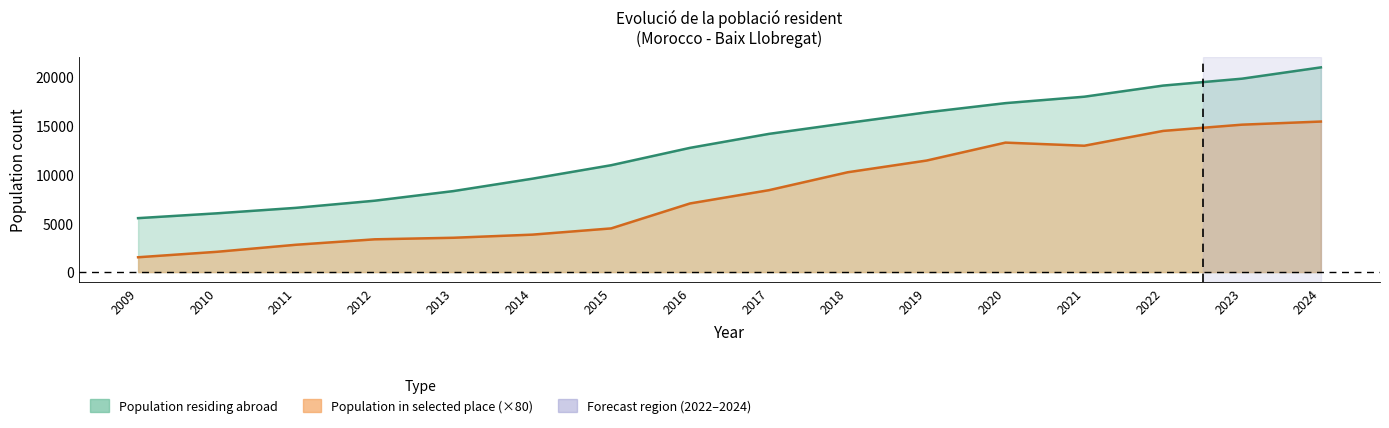

True or false: Population in selected place and Population residing abroad cross at least once.

False